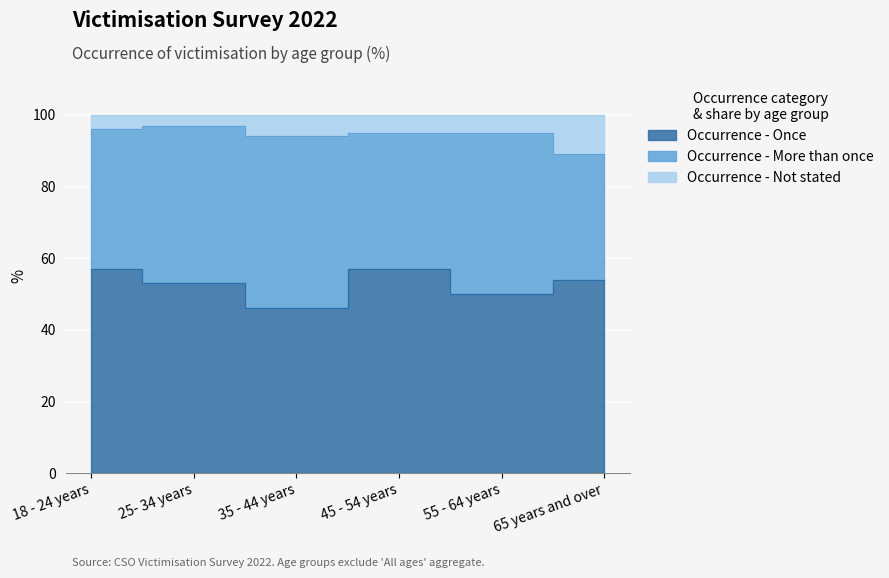

True or false: Occurrence - Once and Occurrence - Not stated intersect in this chart.

False